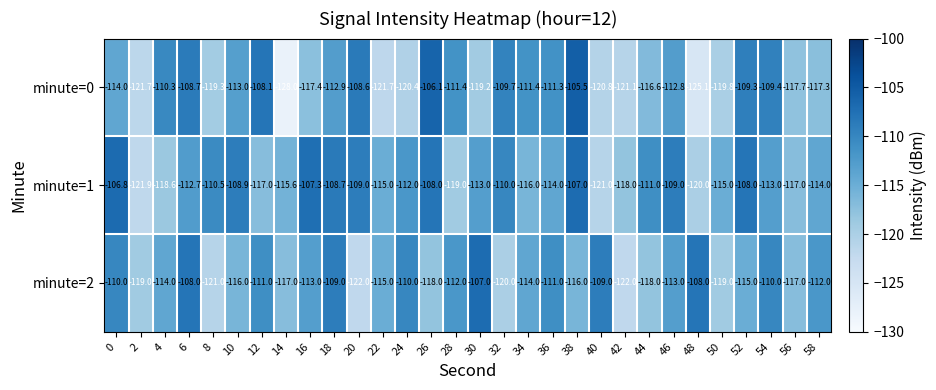

What is the difference between the maximum and second lowest values in the minute=1 series?

14.2